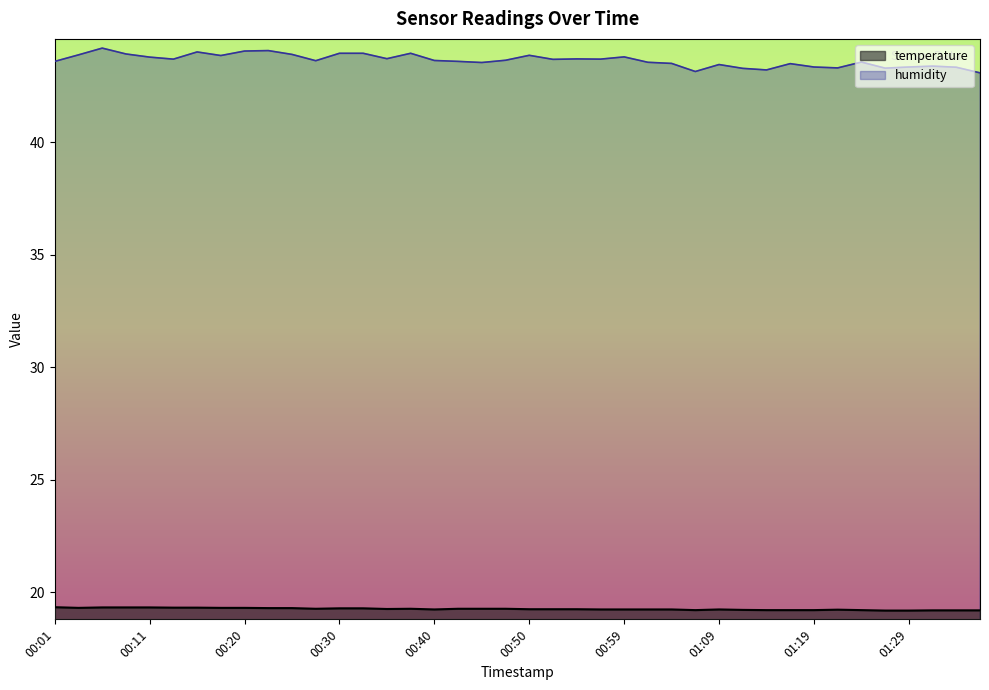

The value of humidity at 00:15 is 44.0. True or false?

True